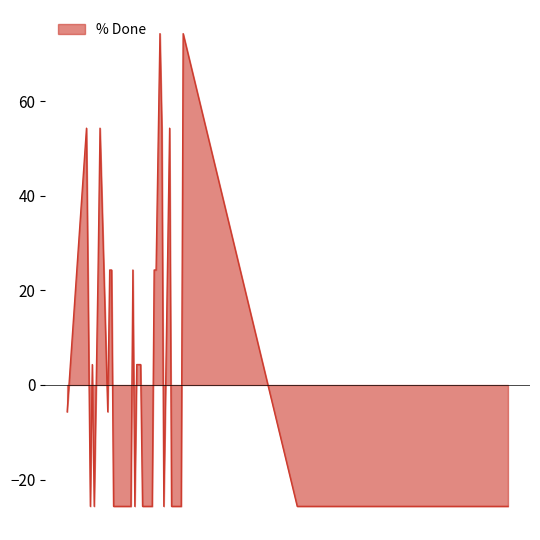

What is the maximum value shown in the chart?

74.3